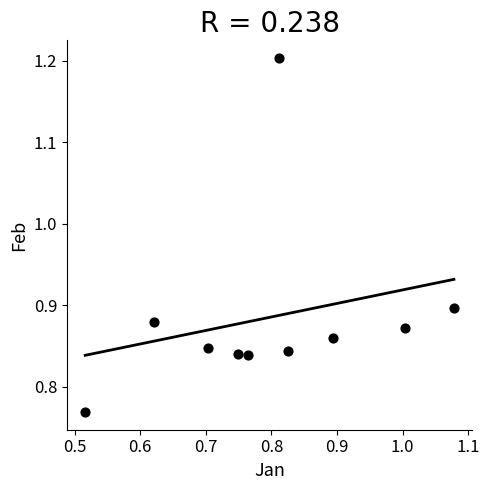

What is the range of X values (max minus min)?

0.6